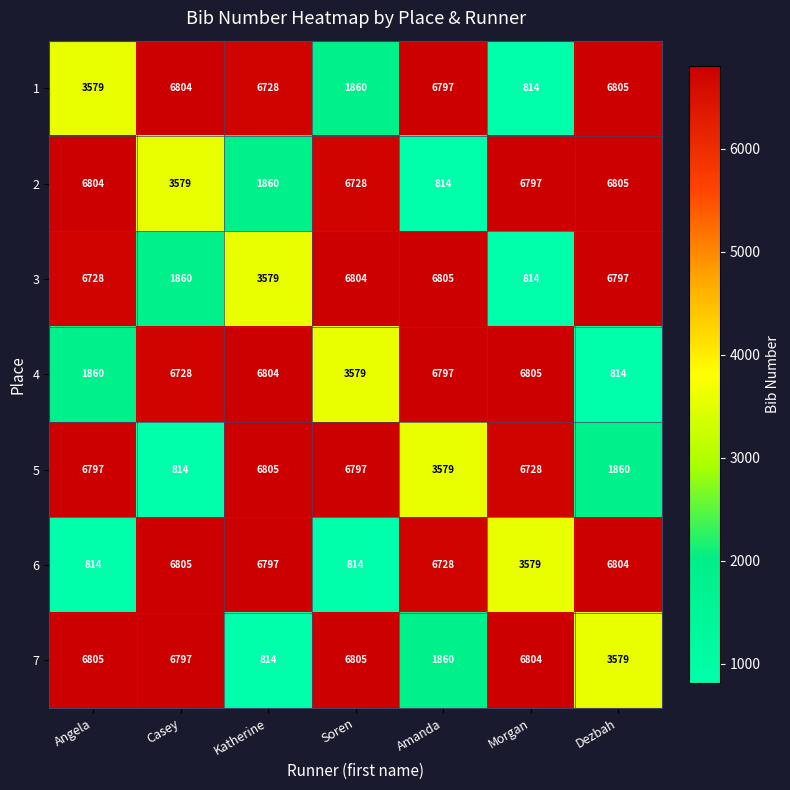

The value of 7 at Katherine is 814. True or false?

True